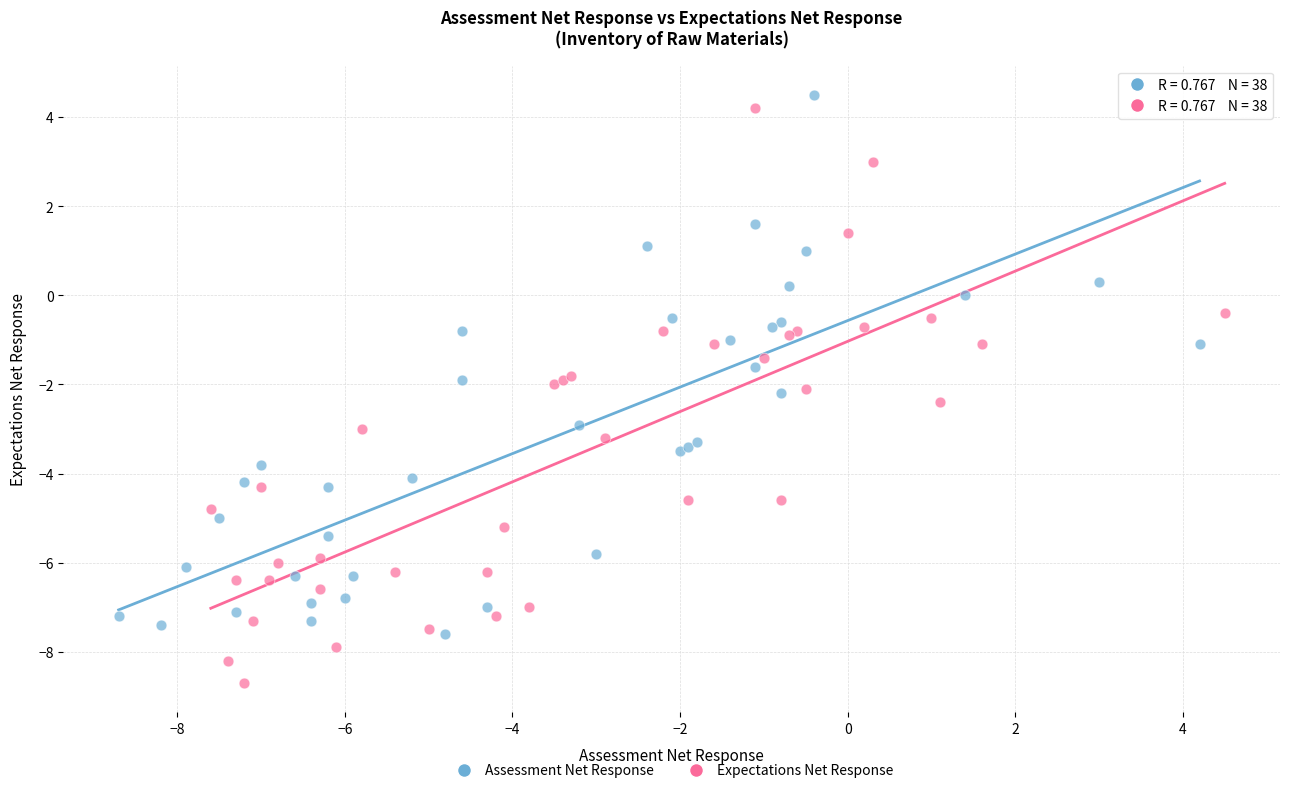

Which series has the widest spread of Y values?

Expectations Net Response